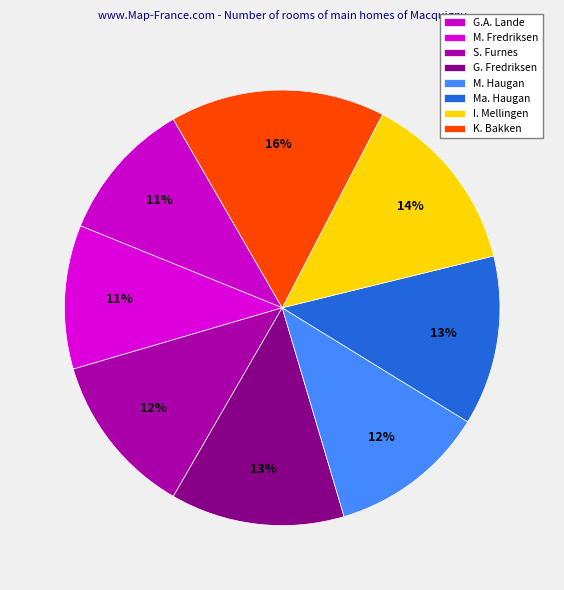

Count the number of slices in the pie.

8